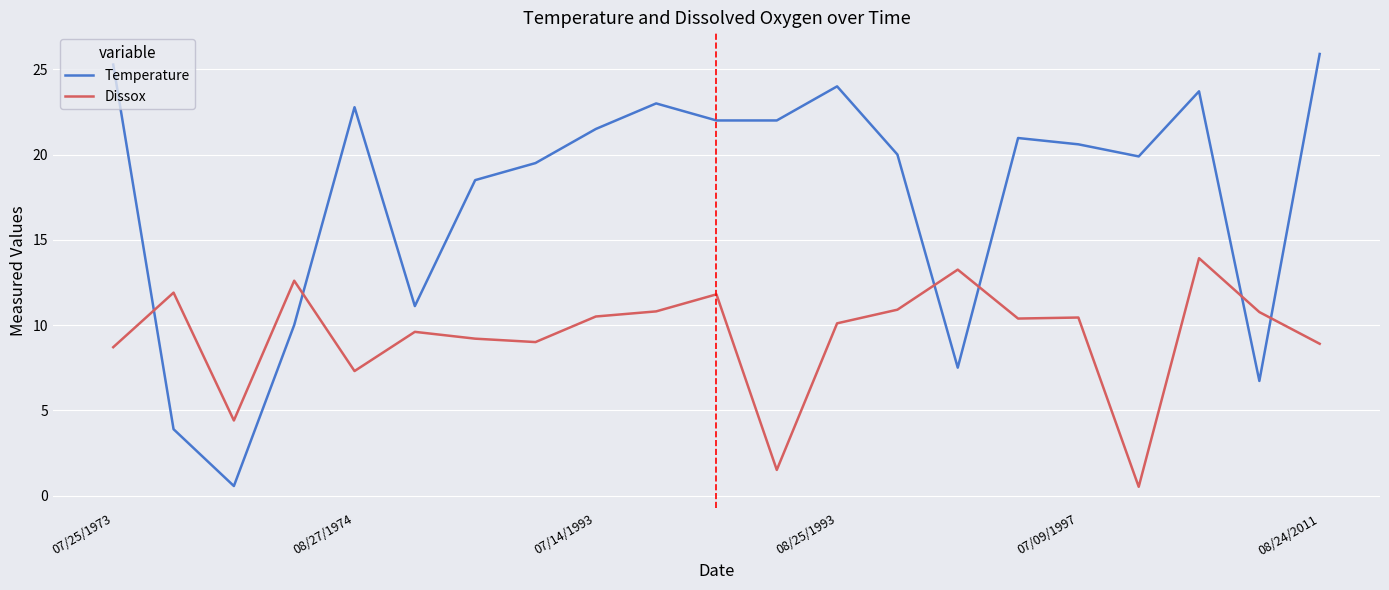

Which series has the widest spread of values?

Temperature